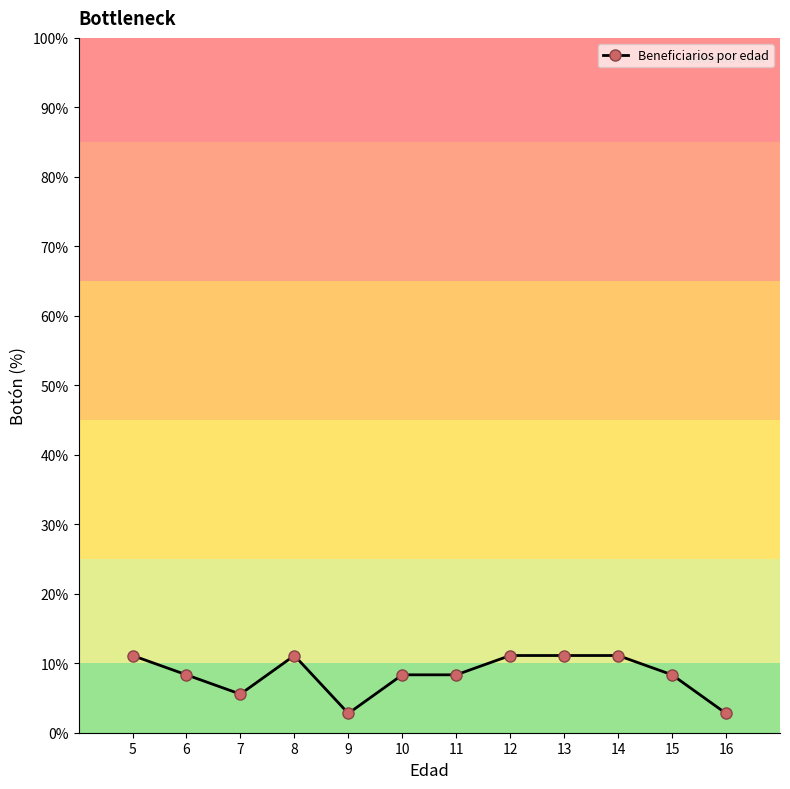

True or false: the data shows 18.0 at 13.

False